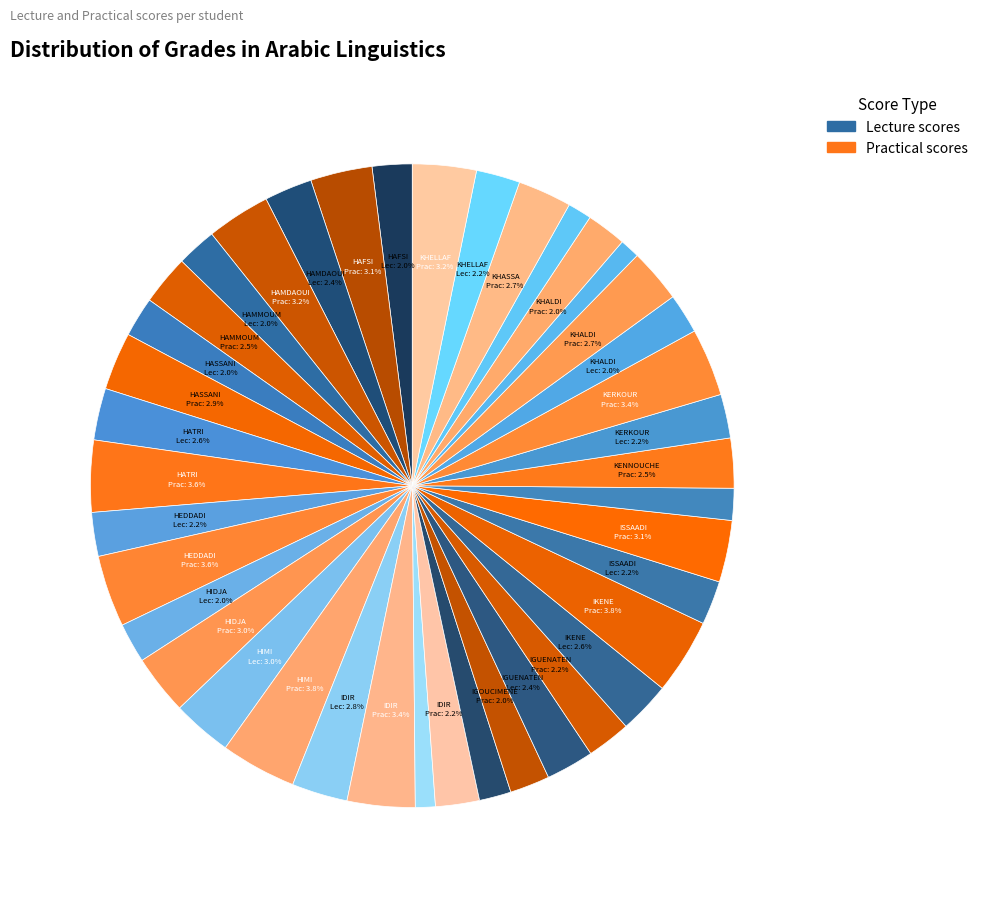

Does any single category account for the majority?

No